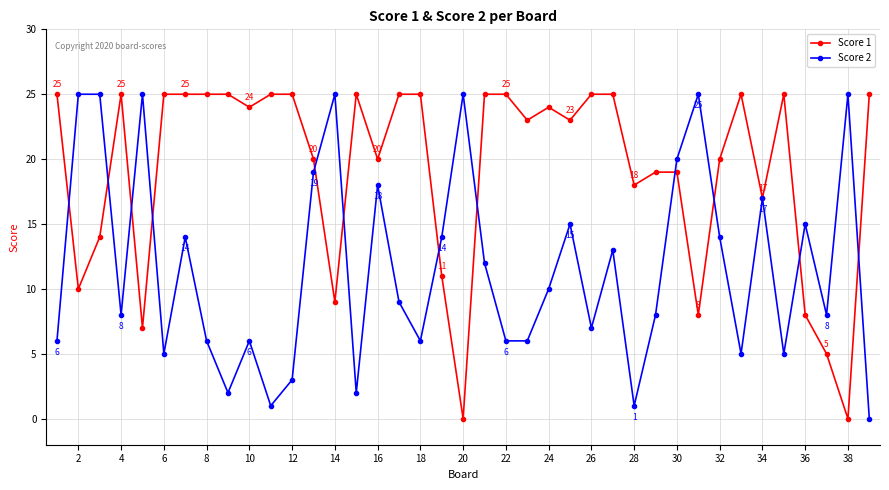

After their last crossing, which series has the higher values: Score 2 or Score 1?

Score 1